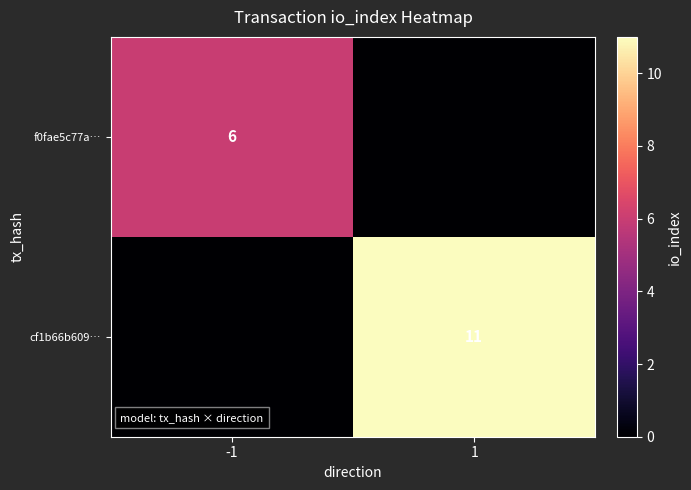

Is it true that cf1b66b609… equals 11 at 1?

True